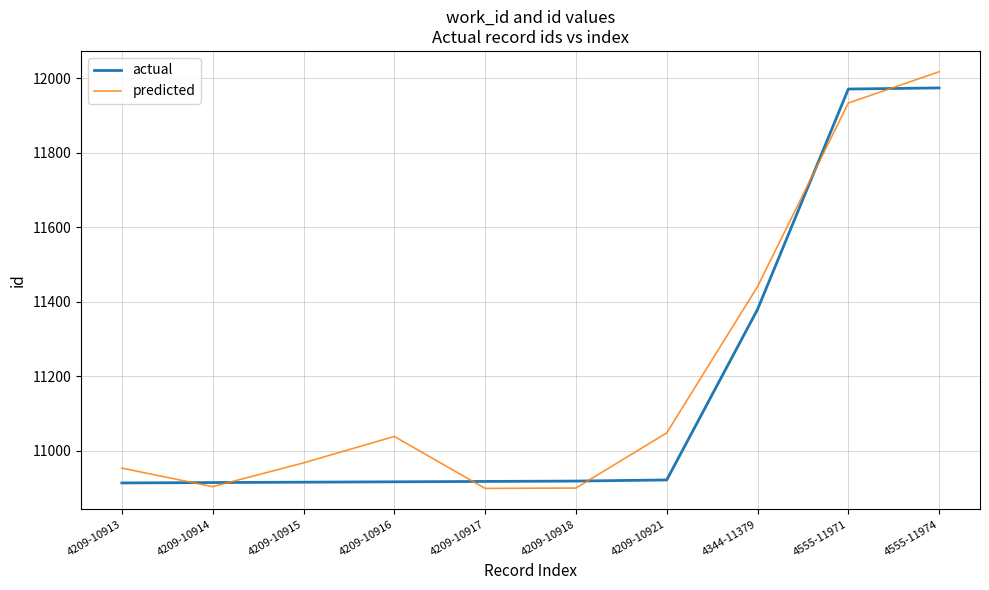

What position from the right is 4209-10918?

5